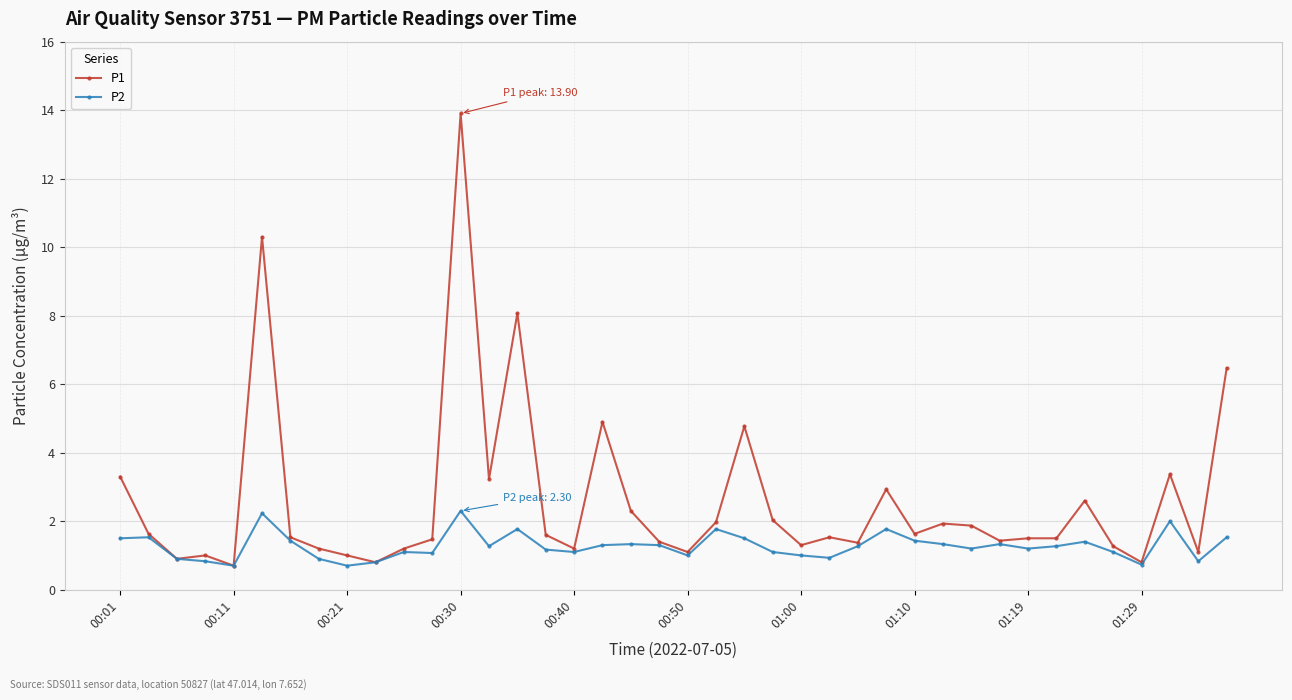

List the series in order of their overall mean, lowest first.

P2, P1